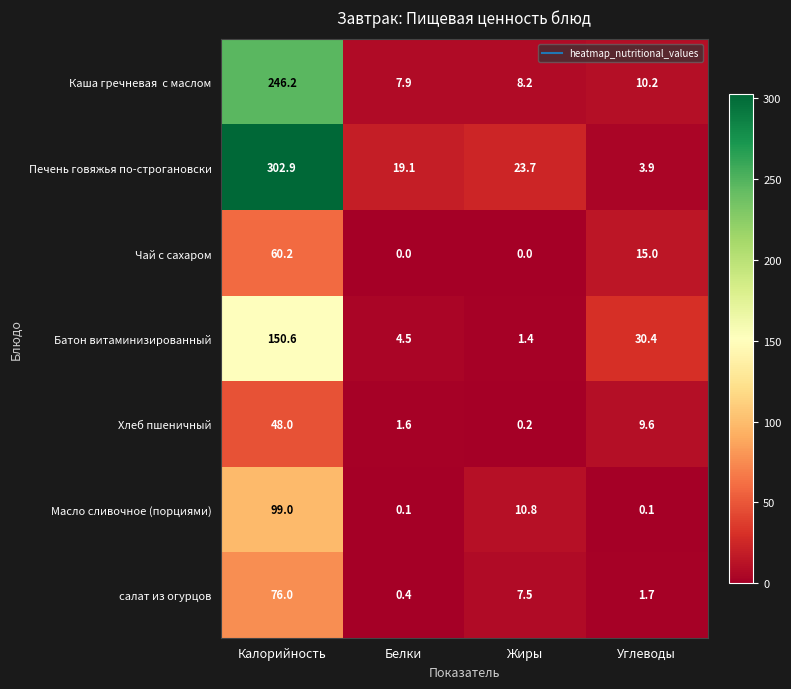

Between Жиры and Углеводы, which series saw the biggest shift?

Батон витаминизированный